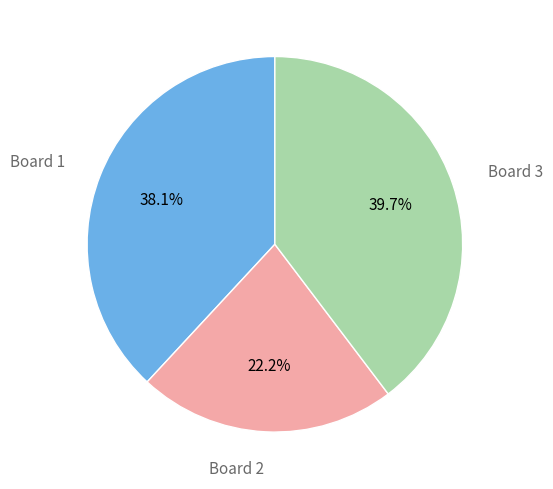

To the nearest percent, what percentage of the pie is Board 2?

22%